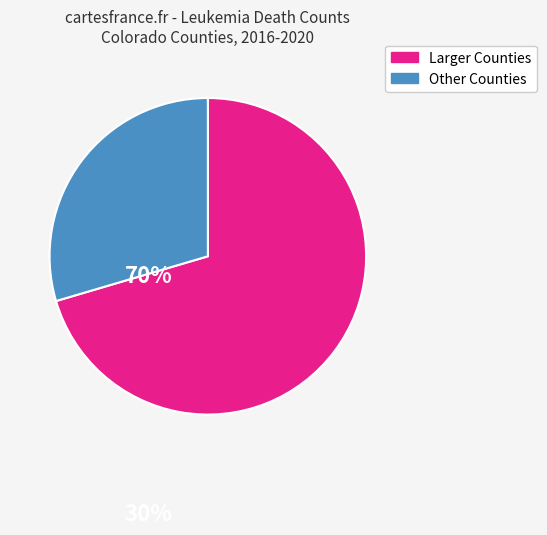

Does any single category account for the majority?

Yes